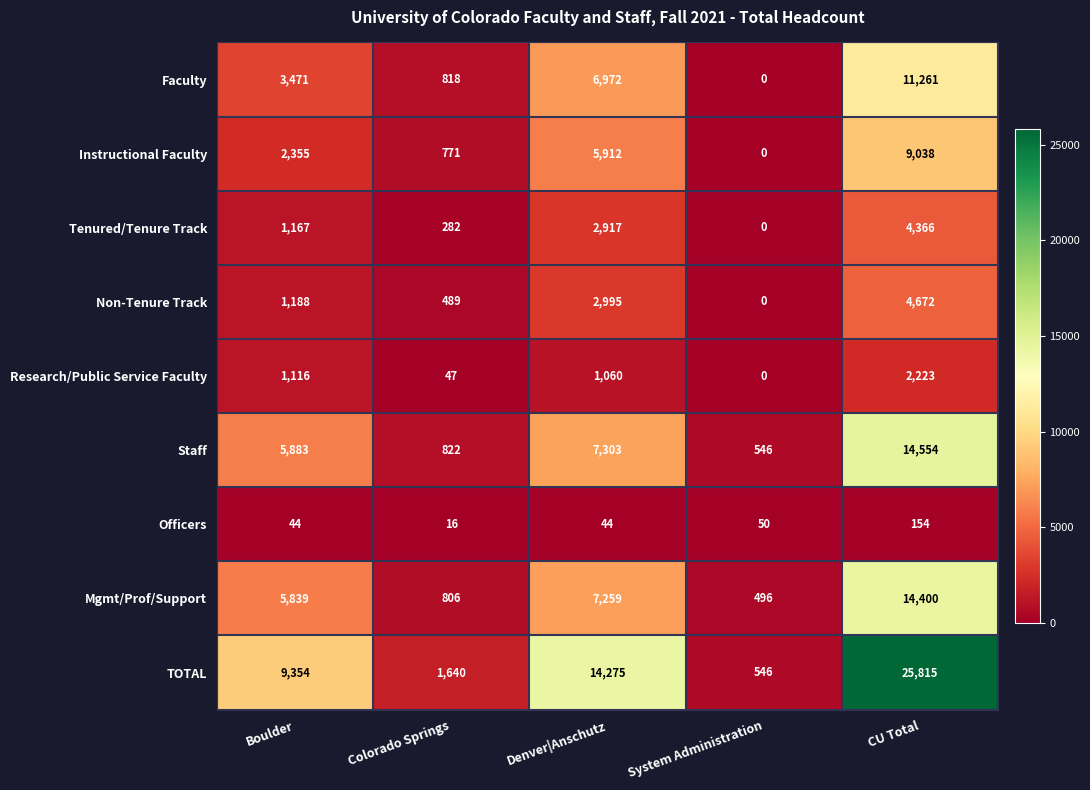

What is the spread (max minus min) of values at Denver|Anschutz?

14231